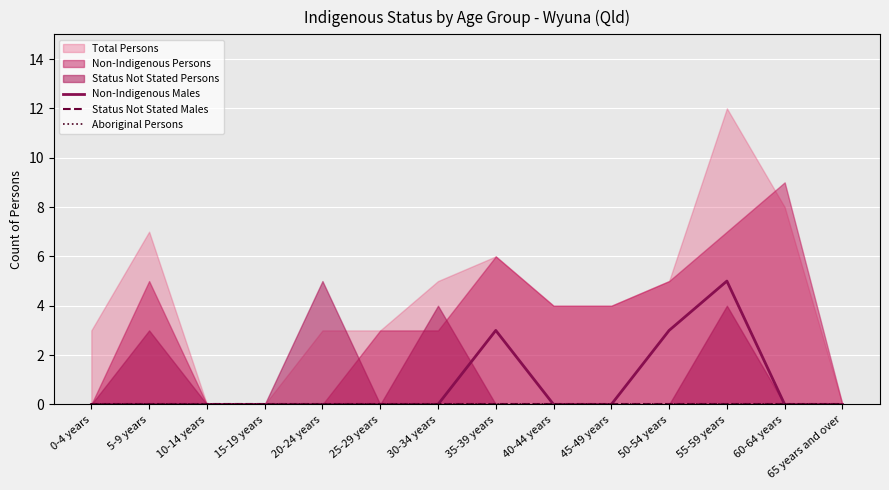

What is the label of the 3rd point from the right?

55-59 years